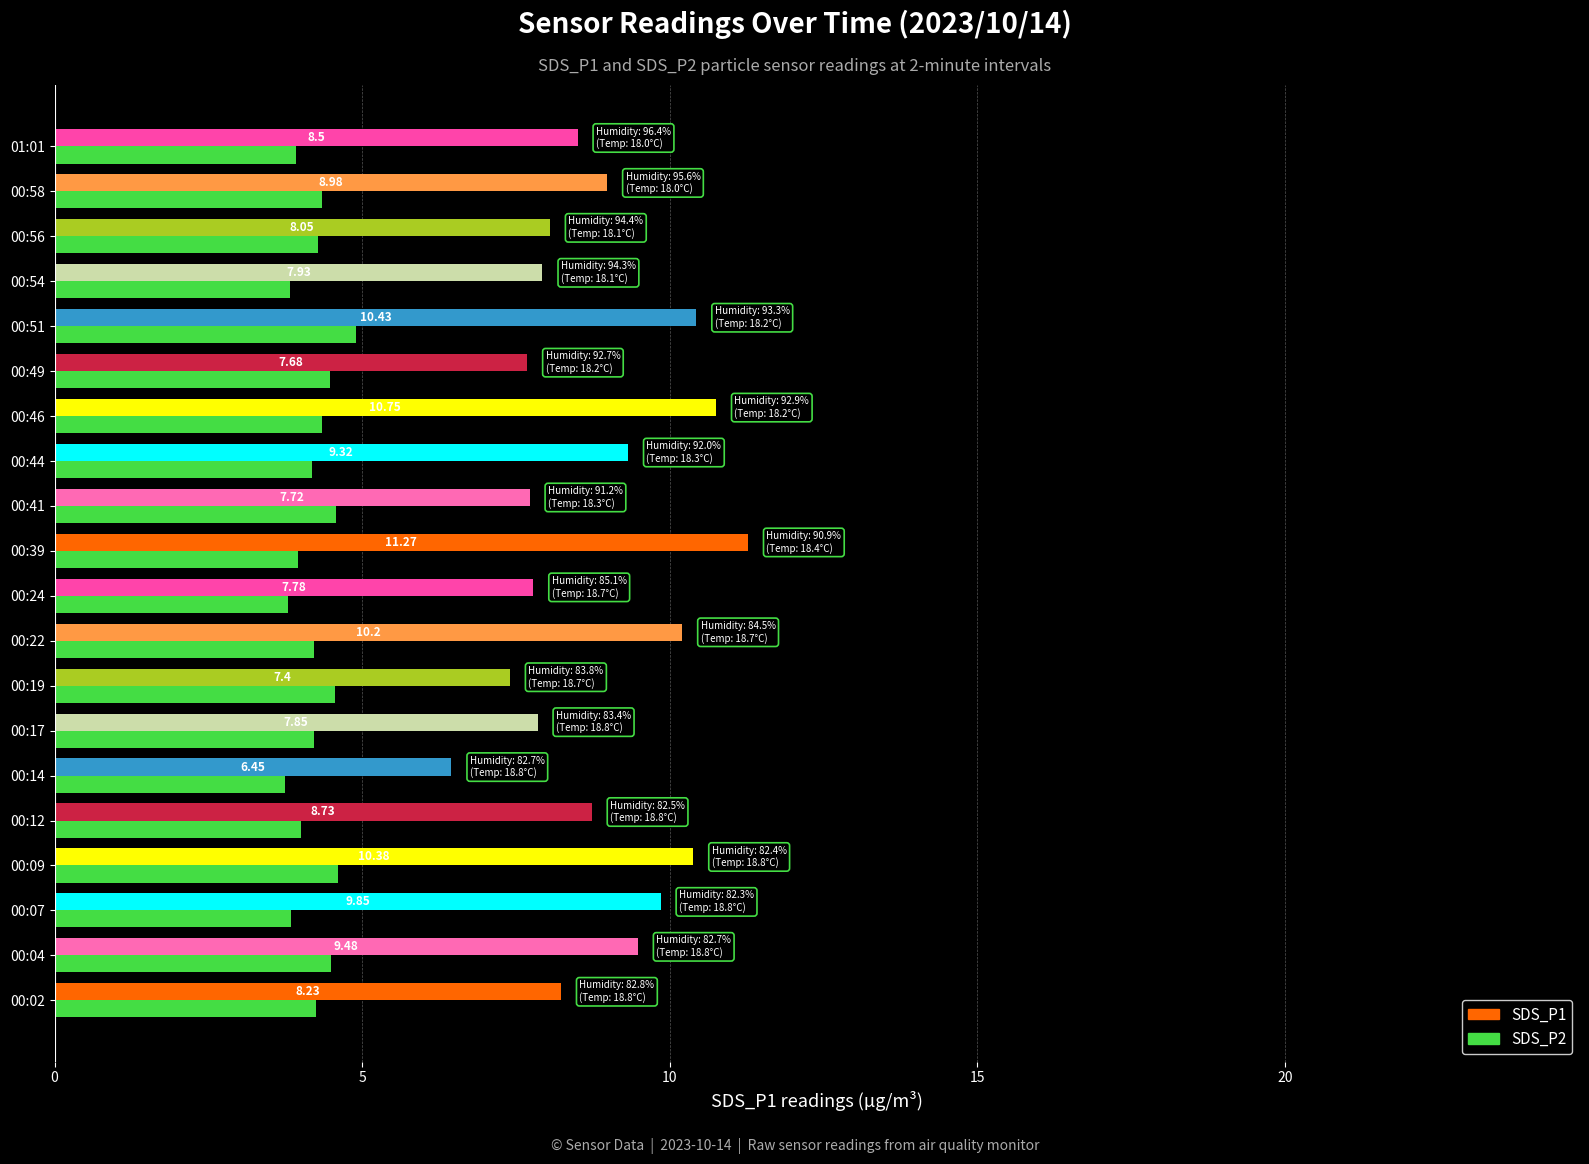

Which series changed the most between 00:12 and 00:58?

SDS_P2